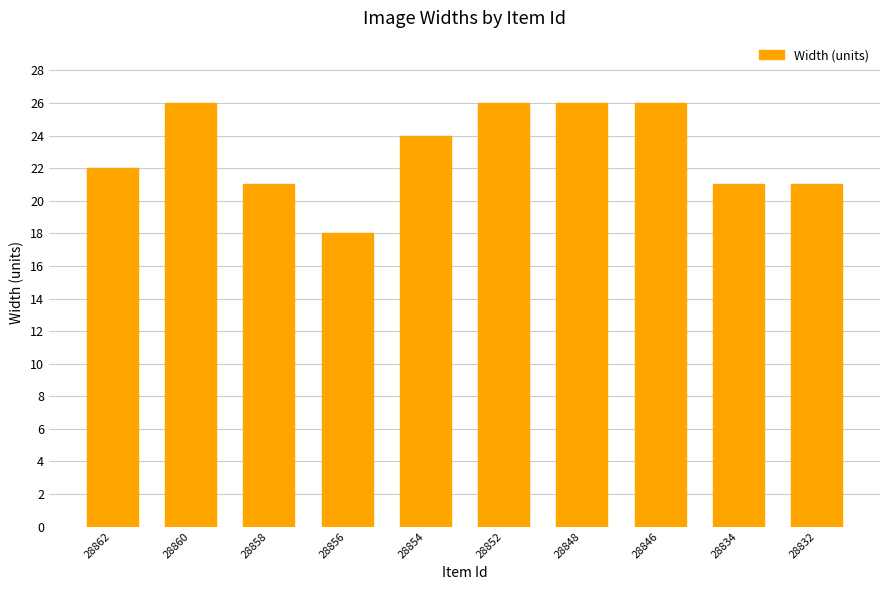

Are the bars grouped side by side (vs. stacked)?

No